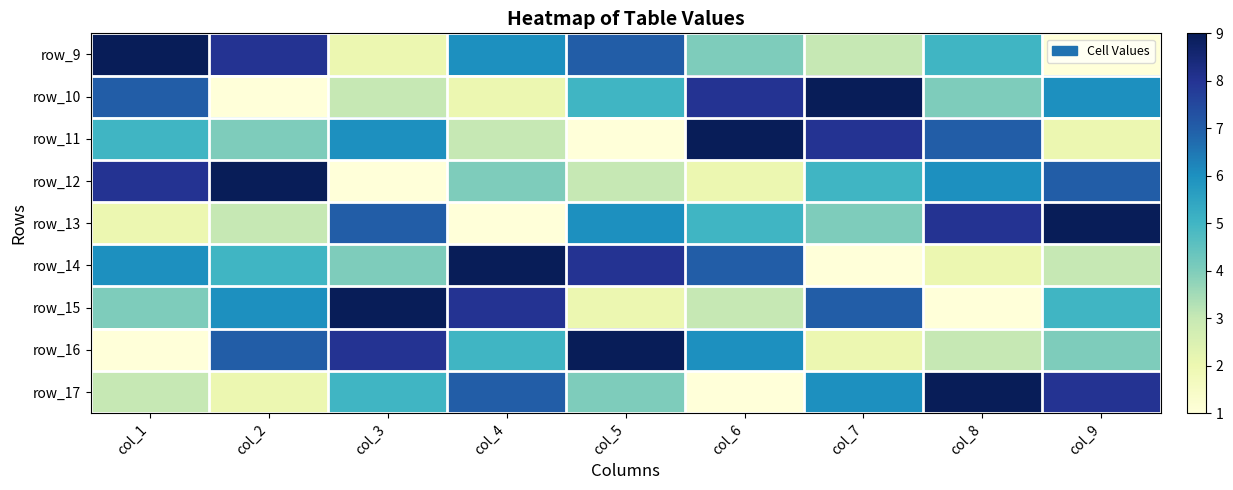

What is the minimum value shown in the chart?

1